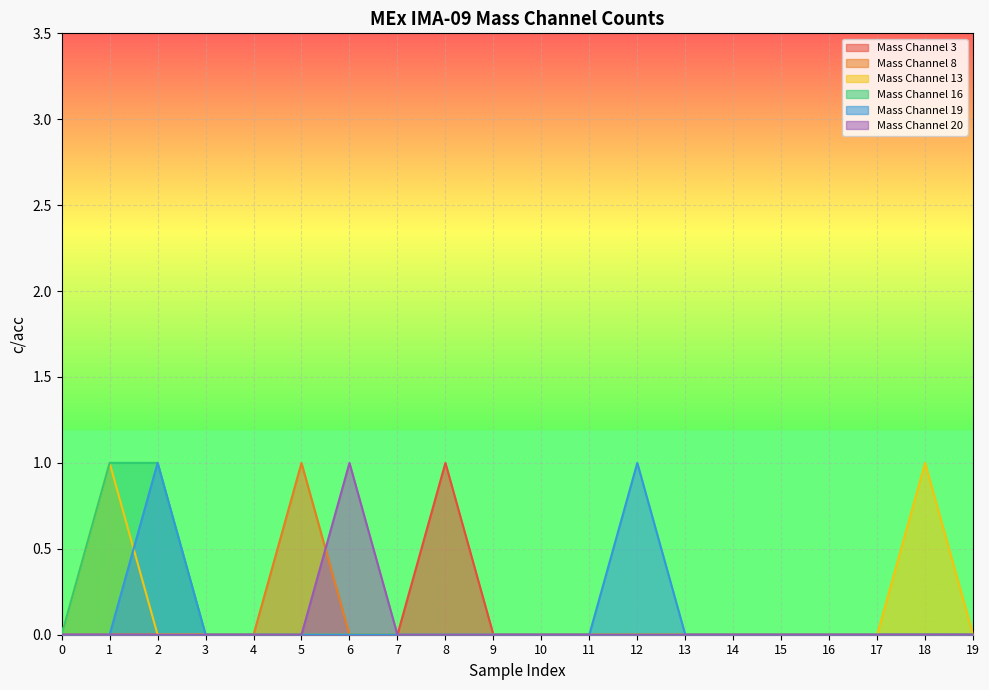

At how many categories does at least one series exceed 0?

7